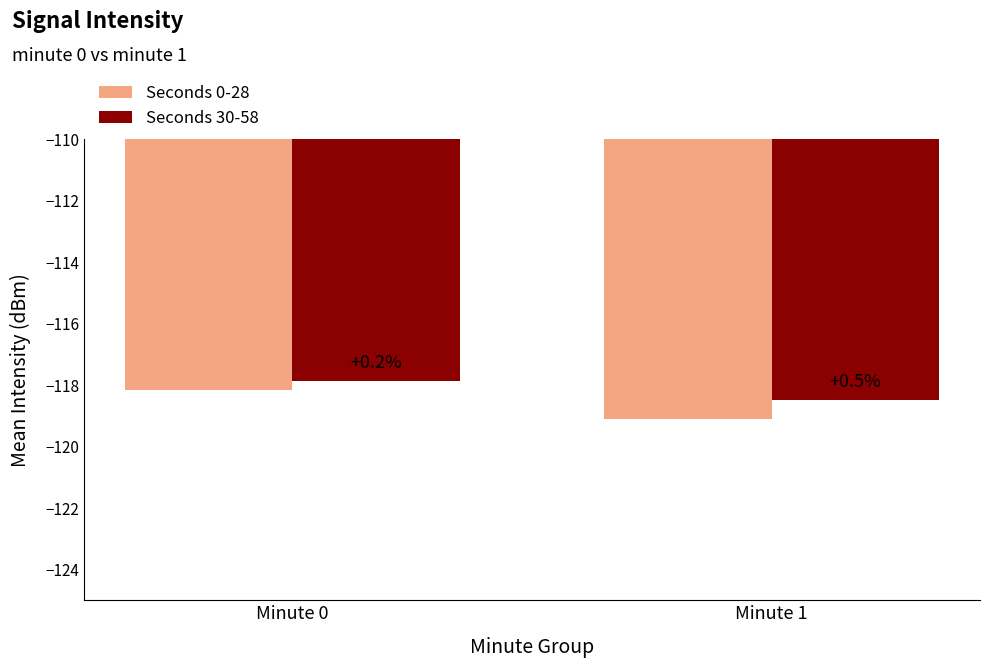

Which series has the largest range (max minus min)?

Seconds 0-28